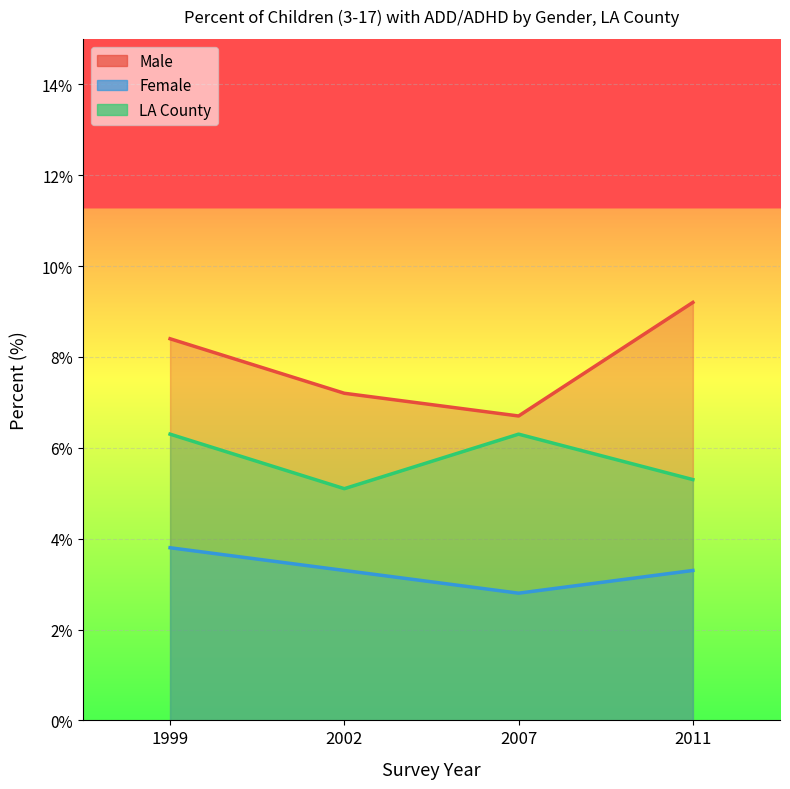

What is the lowest value of the Male series?

6.7